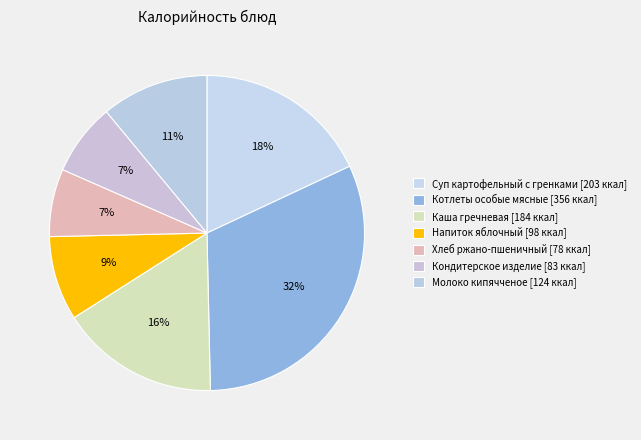

What is the smallest slice in the pie chart?

Хлеб ржано-пшеничный